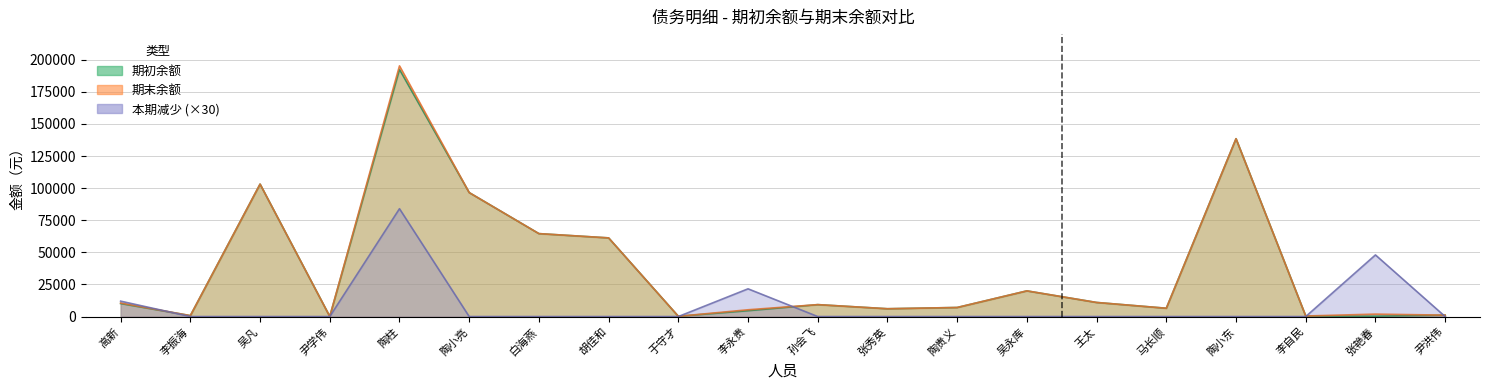

After their last crossing, which series has the higher values: 期末余额 or 本期减少?

期末余额